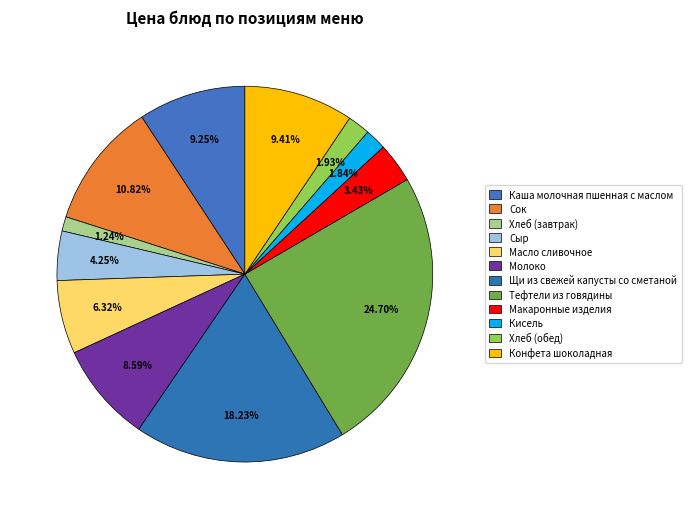

Which category has the biggest portion of the pie?

Тефтели из говядины